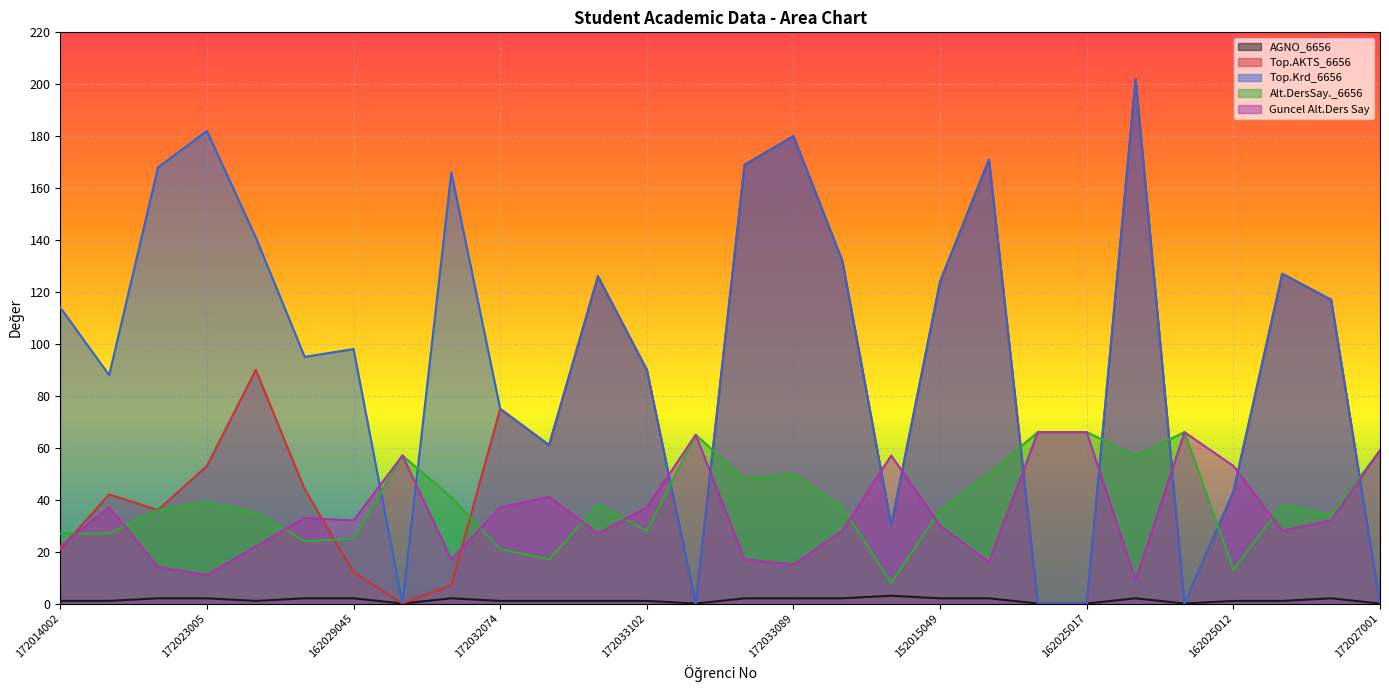

What is the label of the 16th point from the right?

172033102